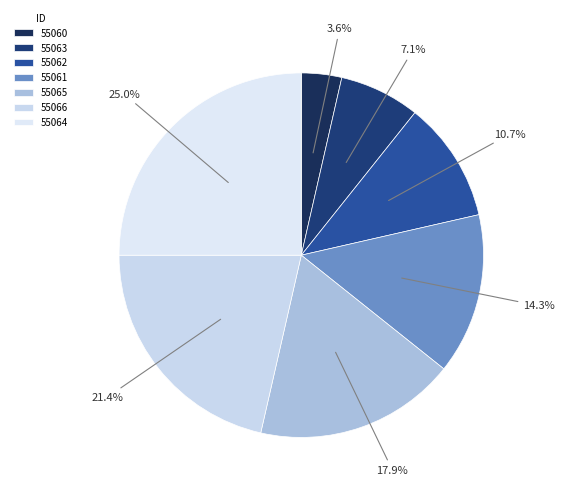

To the nearest percent, what percentage of the pie is 55064?

25%